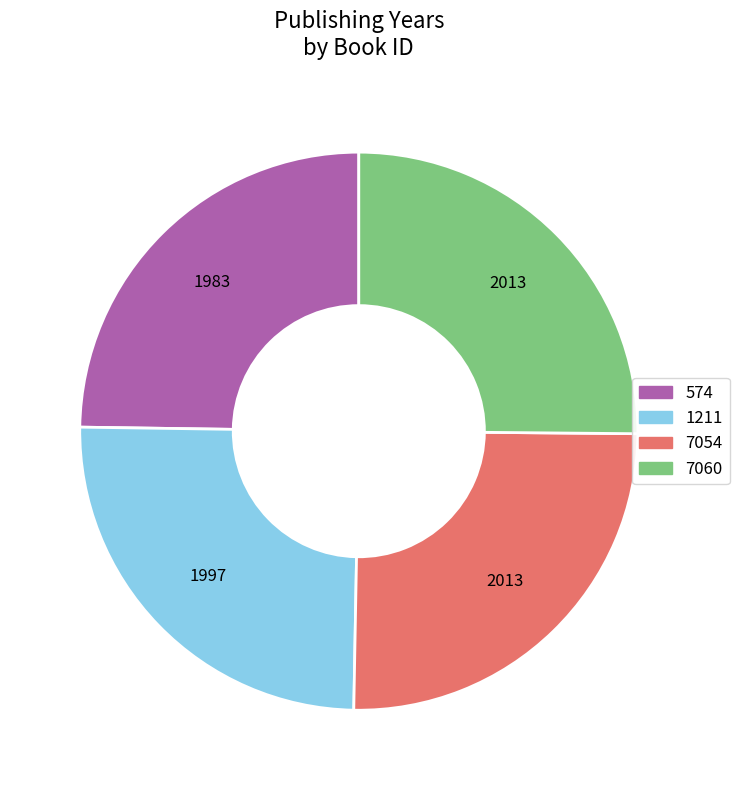

True or false: 7054 accounts for 20% of the total.

False